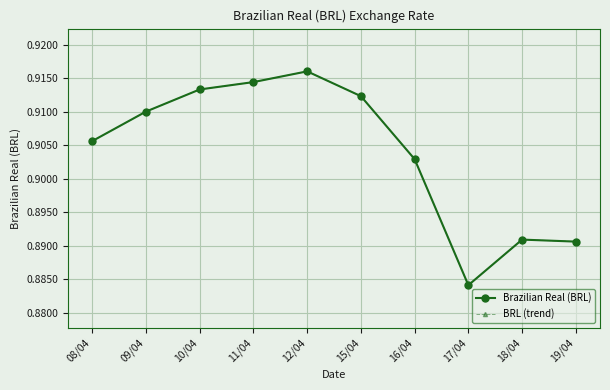

Is this an area chart (filled region under the line)?

No